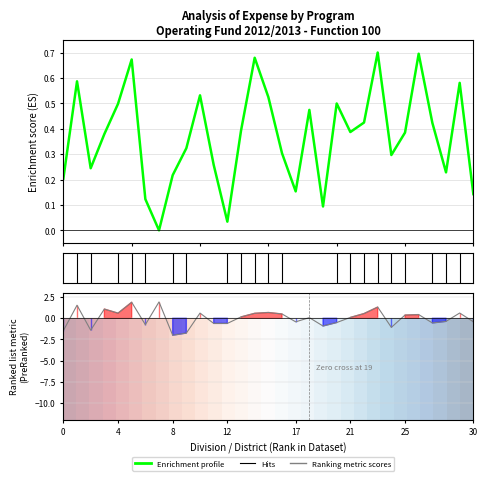

The Enrichment profile series shows 0.1 at 30. True or false?

True